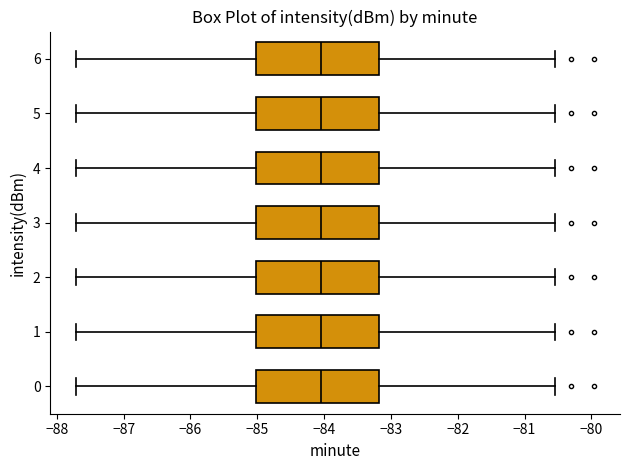

Reading bottom to top, transcribe this box plot: for each box, give where its median line is, the range the box spans, and where its two whiskers end, as read against the x-axis. The values are not printed on the chart, so give them approximately, as read against the axis.

0: median -84.0, box -85.0 to -83.2, whiskers -87.7 to -80.5
1: median -84.0, box -85.0 to -83.2, whiskers -87.7 to -80.5
2: median -84.0, box -85.0 to -83.2, whiskers -87.7 to -80.5
3: median -84.0, box -85.0 to -83.2, whiskers -87.7 to -80.5
4: median -84.0, box -85.0 to -83.2, whiskers -87.7 to -80.5
5: median -84.0, box -85.0 to -83.2, whiskers -87.7 to -80.5
6: median -84.0, box -85.0 to -83.2, whiskers -87.7 to -80.5